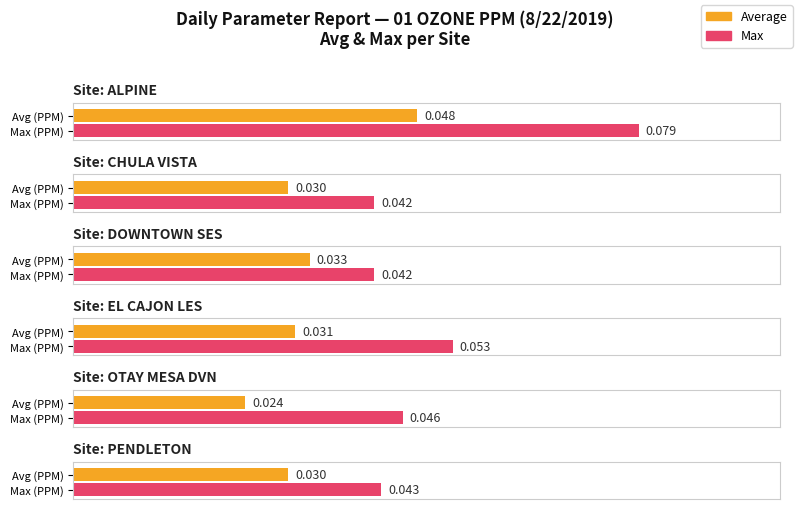

What is the label of the 6th bar from the left?

PENDLETON